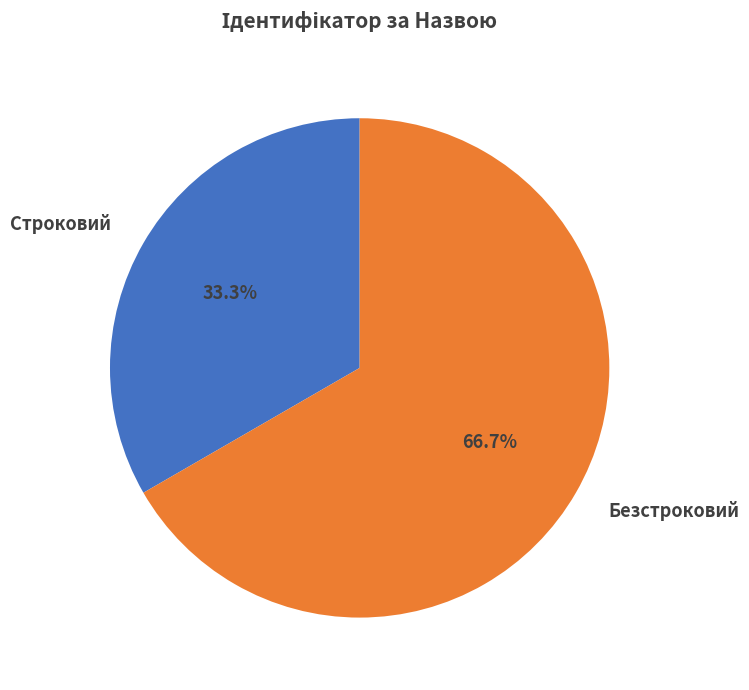

To the nearest percent, what is the combined percentage of Безстроковий and Строковий?

100%